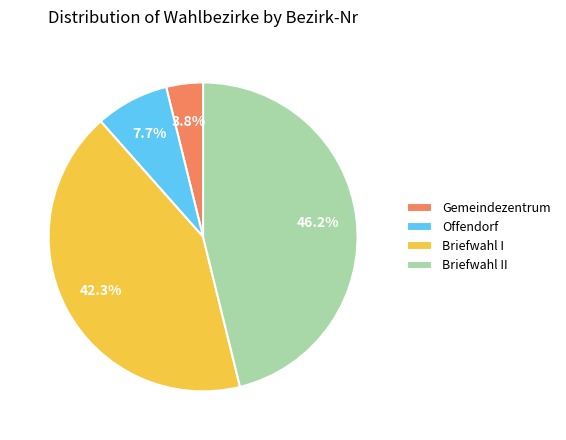

Between Offendorf and Gemeindezentrum, which is larger?

Offendorf